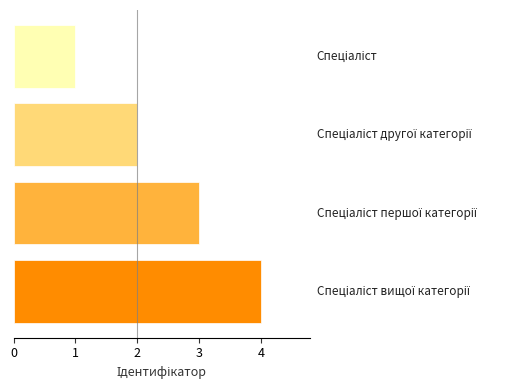

What is the difference between the maximum and minimum values?

3